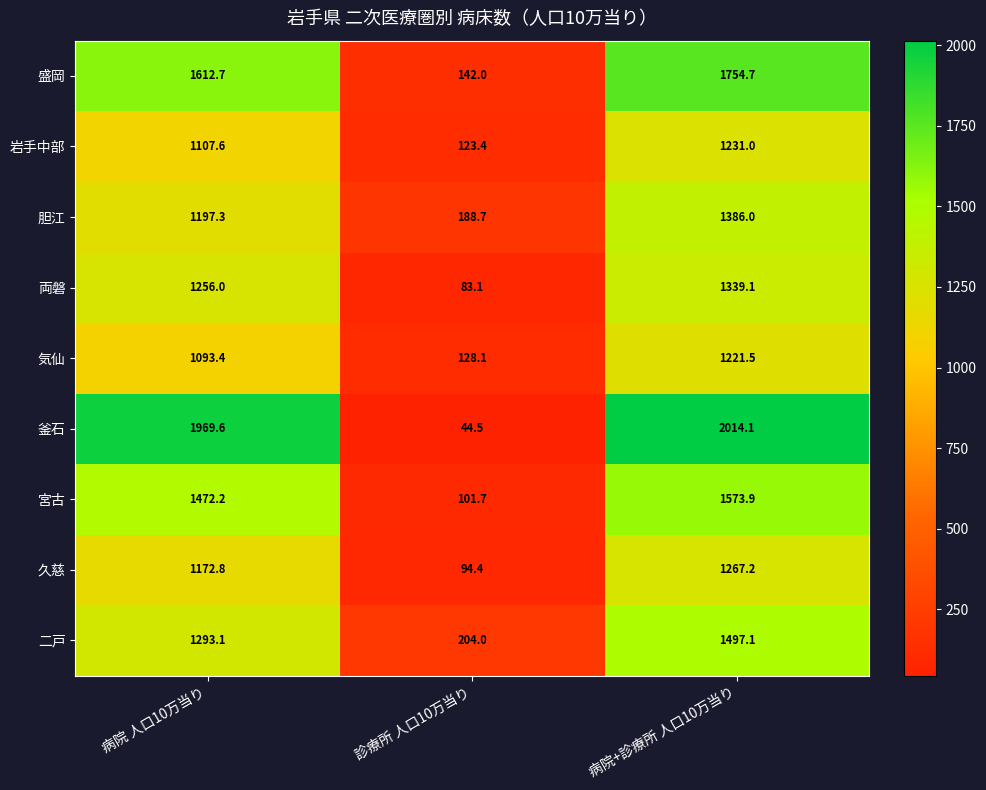

How many data points does each series have?

3